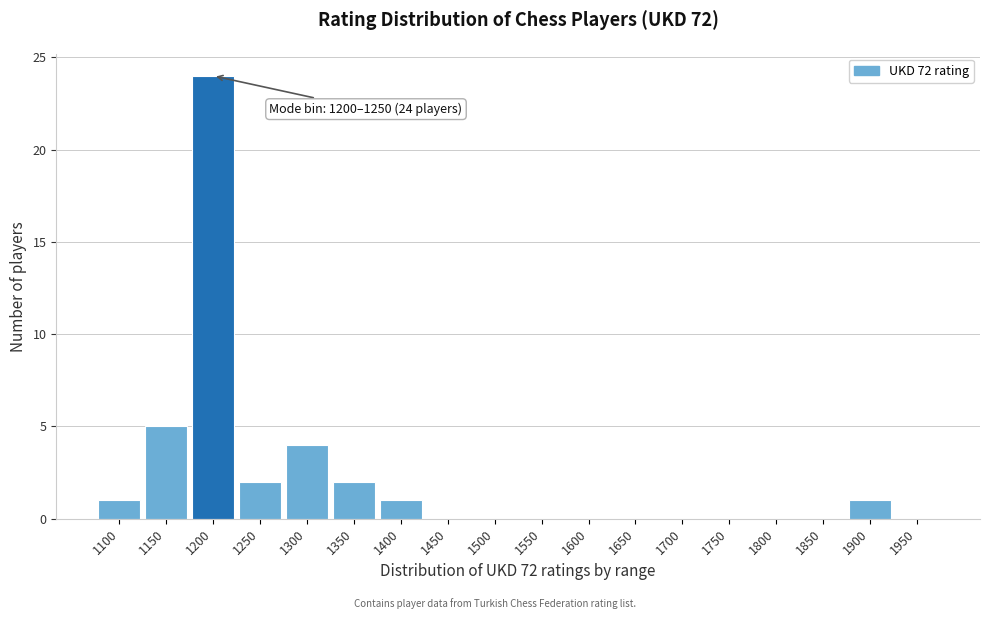

Reading right to left, extract all data points from this chart.

1950=0	1900=1	1850=0	1800=0	1750=0	1700=0	1650=0	1600=0	1550=0	1500=0	1450=0	1400=1	1350=2	1300=4	1250=2	1200=24	1150=5	1100=1